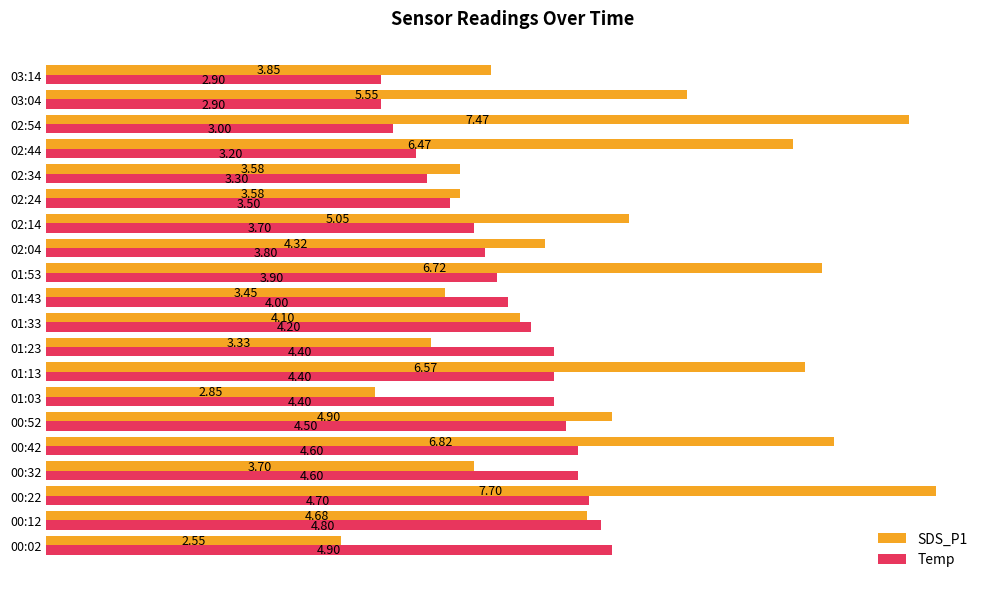

Which series has the widest spread of values?

SDS_P1